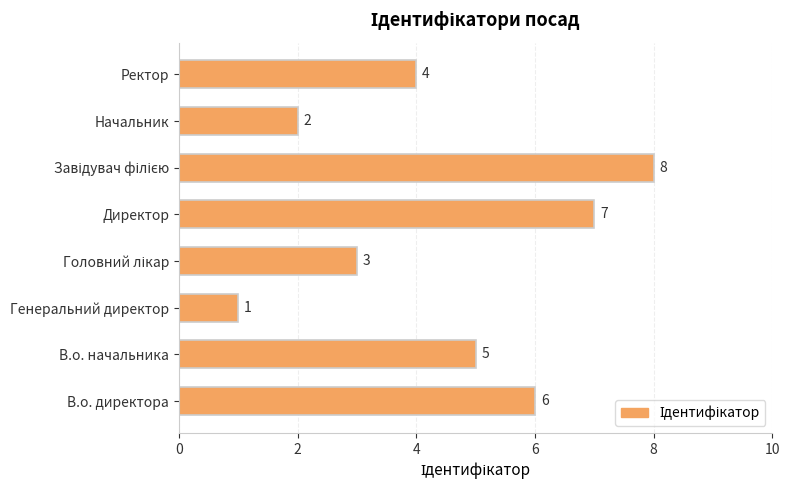

Between Ректор and В.о. директора, which is larger?

В.о. директора